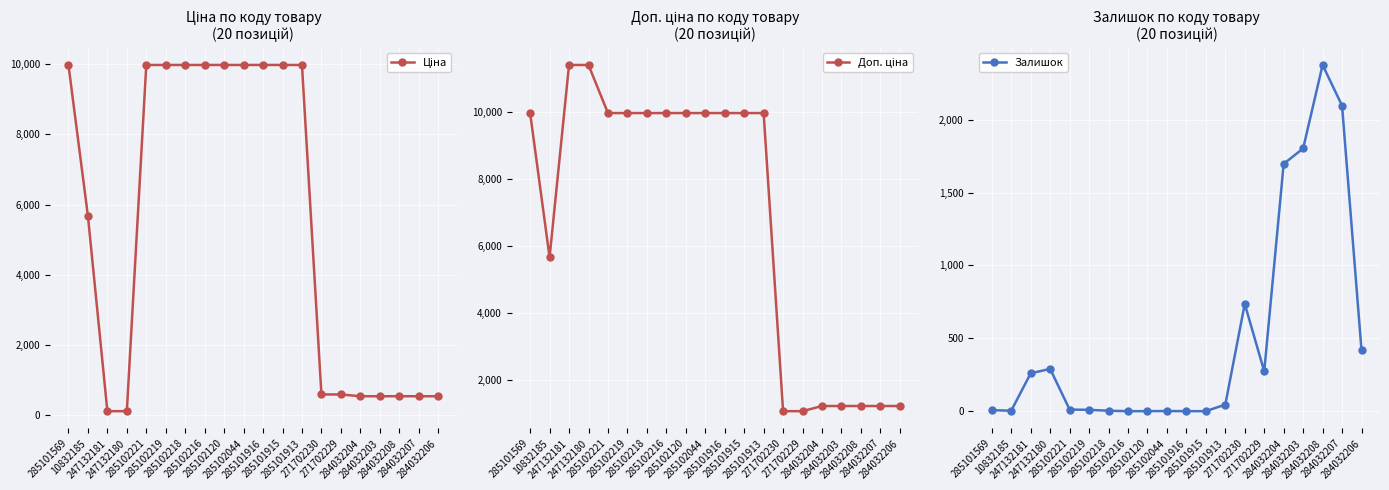

What is the greatest value displayed?

11410.0